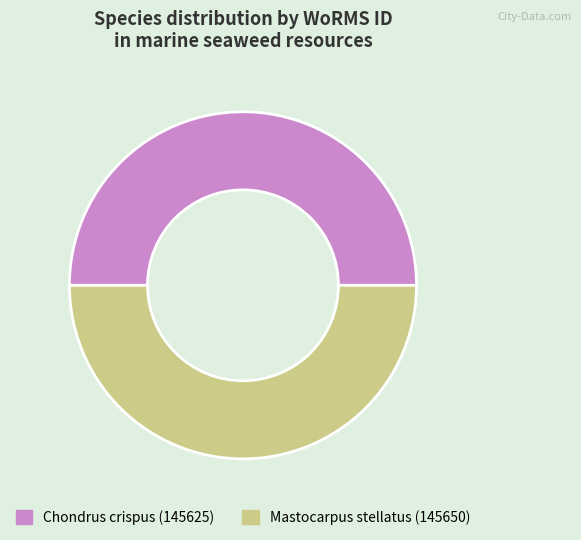

True or false: Mastocarpus stellatus (145650) accounts for 50% of the total.

True